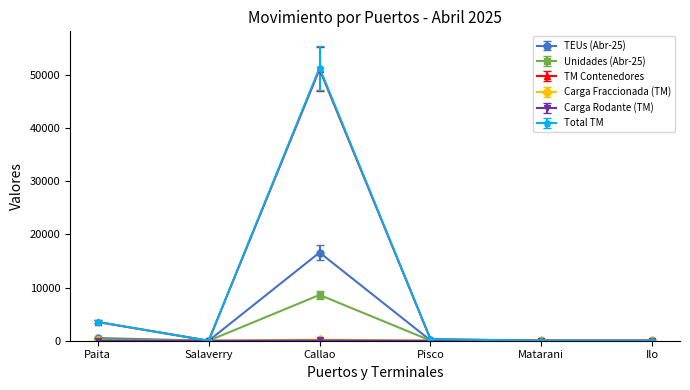

What is the greatest value displayed?

51317.7